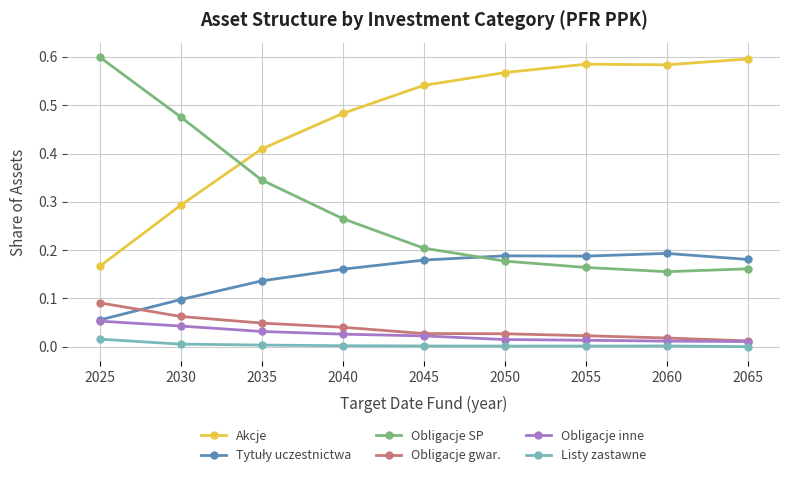

Which series has the largest total across all categories?

Akcje